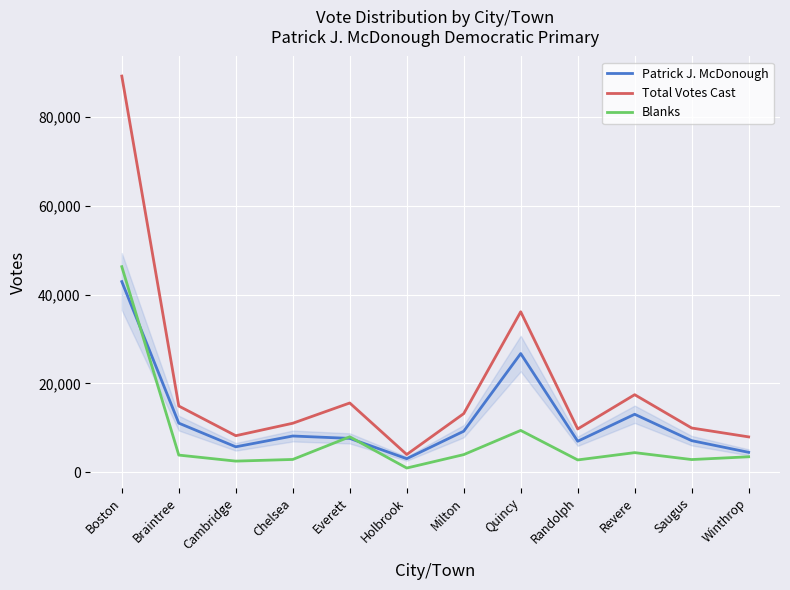

What is the difference between the second highest and minimum values in the Total Votes Cast series?

32164